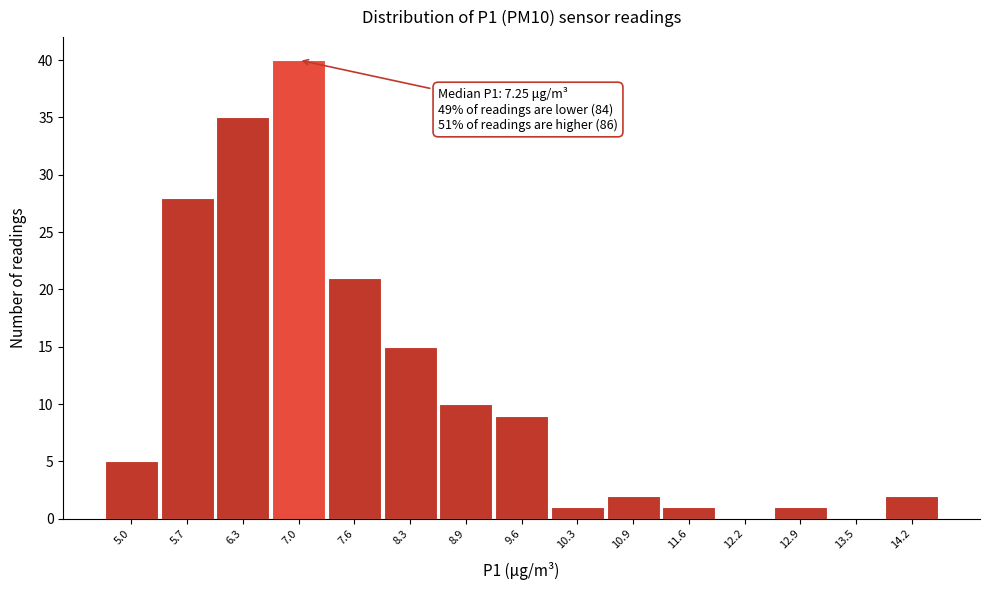

Reading left to right, extract all data points from this chart.

5.0=5	5.7=28	6.3=35	7.0=40	7.6=21	8.3=15	8.9=10	9.6=9	10.3=1	10.9=2	11.6=1	12.2=0	12.9=1	13.5=0	14.2=2